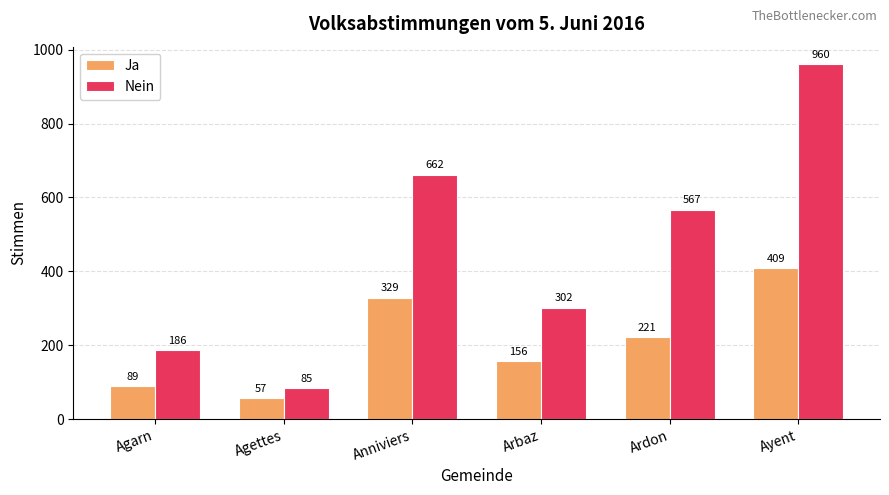

How many bars are there in total?

12